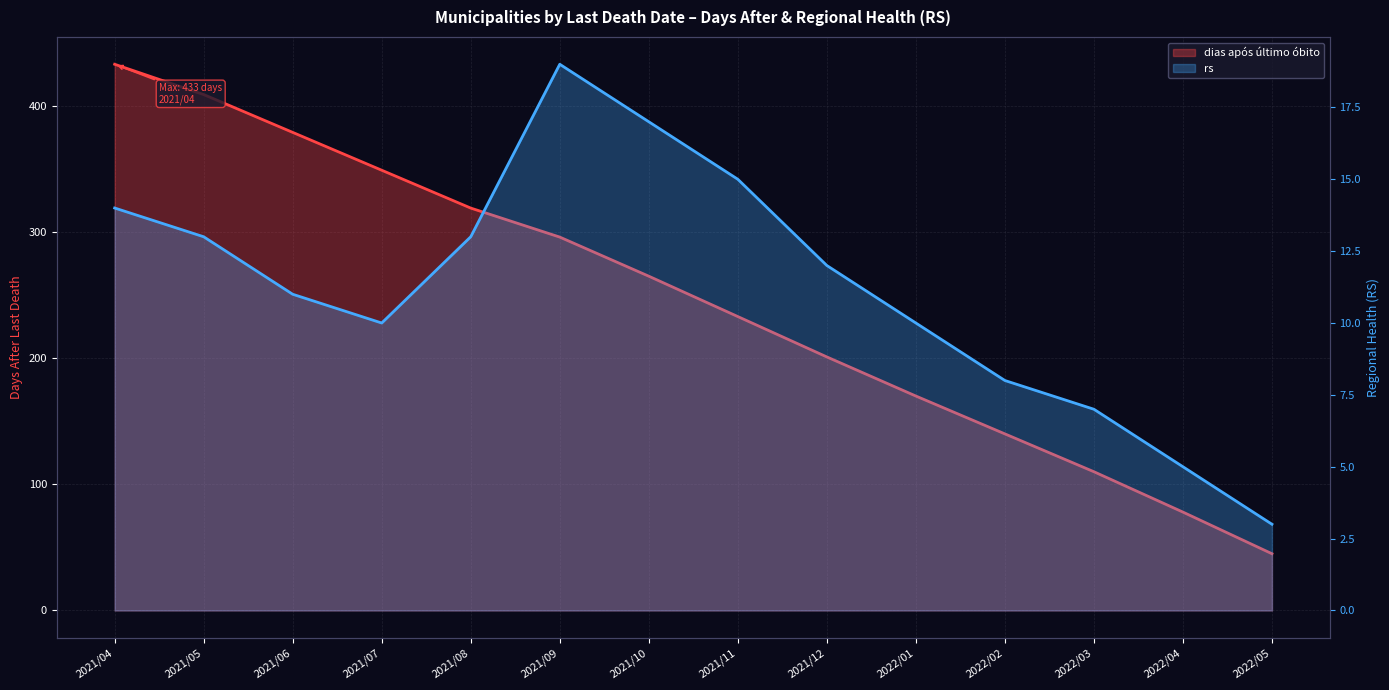

Reading left to right, list all the values displayed in this chart.

dias após último óbito: 2021/04=433	2021/05=409	2021/06=379	2021/07=349	2021/08=319	2021/09=296	2021/10=265	2021/11=233	2021/12=201	2022/01=170	2022/02=140	2022/03=110	2022/04=78	2022/05=45
rs: 2021/04=14	2021/05=13	2021/06=11	2021/07=10	2021/08=13	2021/09=19	2021/10=17	2021/11=15	2021/12=12	2022/01=10	2022/02=8	2022/03=7	2022/04=5	2022/05=3